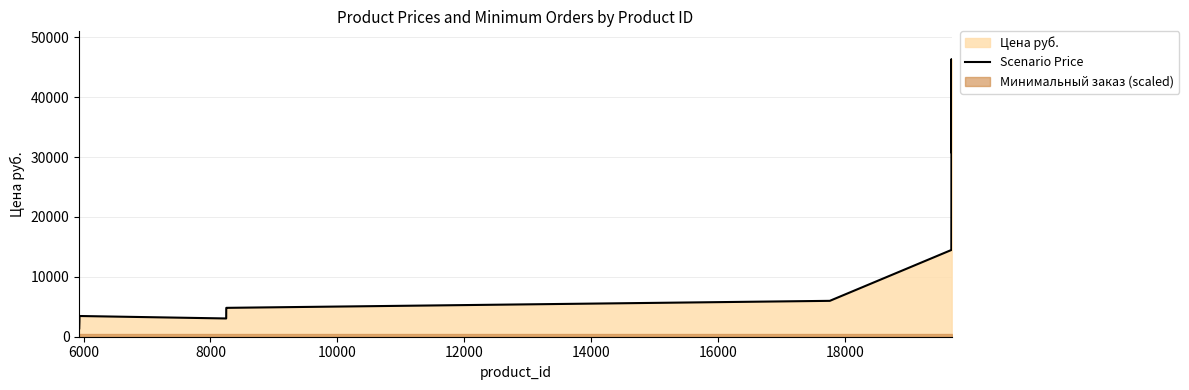

Reading right to left, list all the values displayed in this chart.

40118	40118	43660	30740	46370	22820	14484	5993	4822	4637	3050	3461	2489	1841	1399